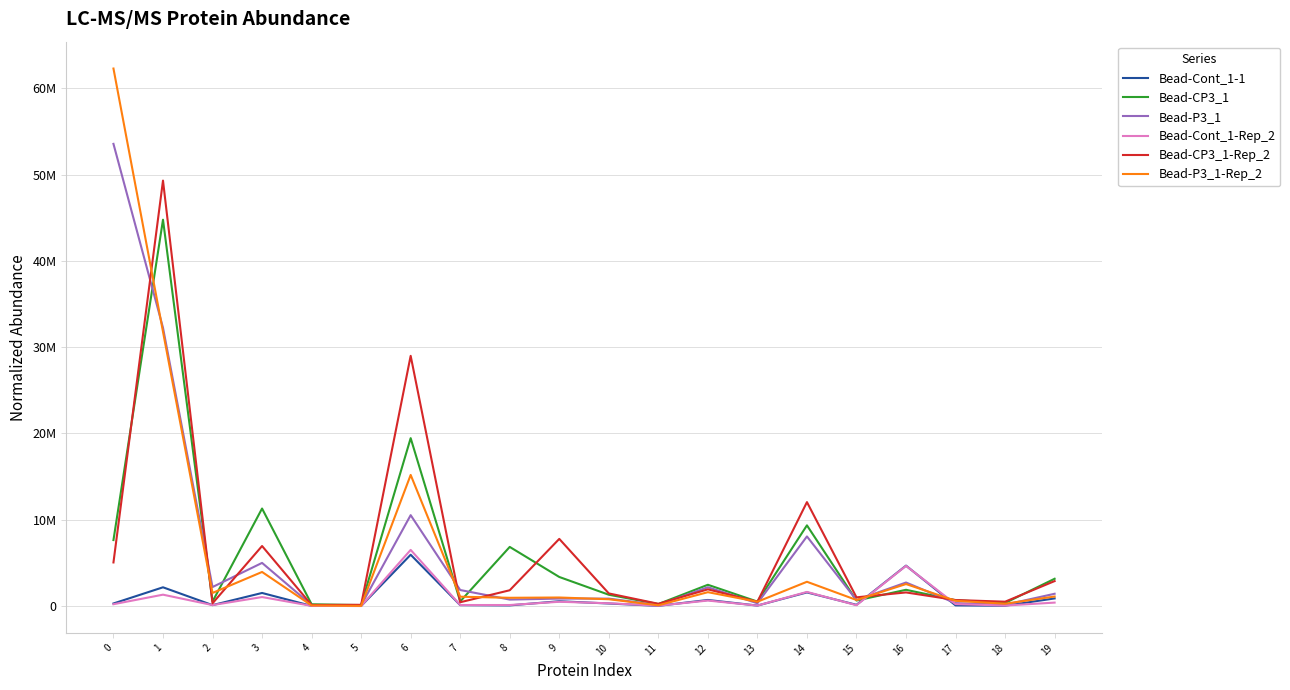

Is it true that Bead-Cont_1-Rep_2 equals 10724.1 at 11?

False